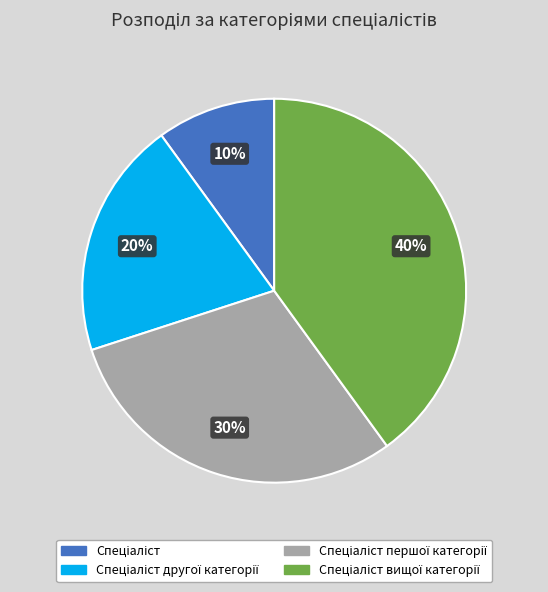

To the nearest percent, what is the average slice percentage?

25%